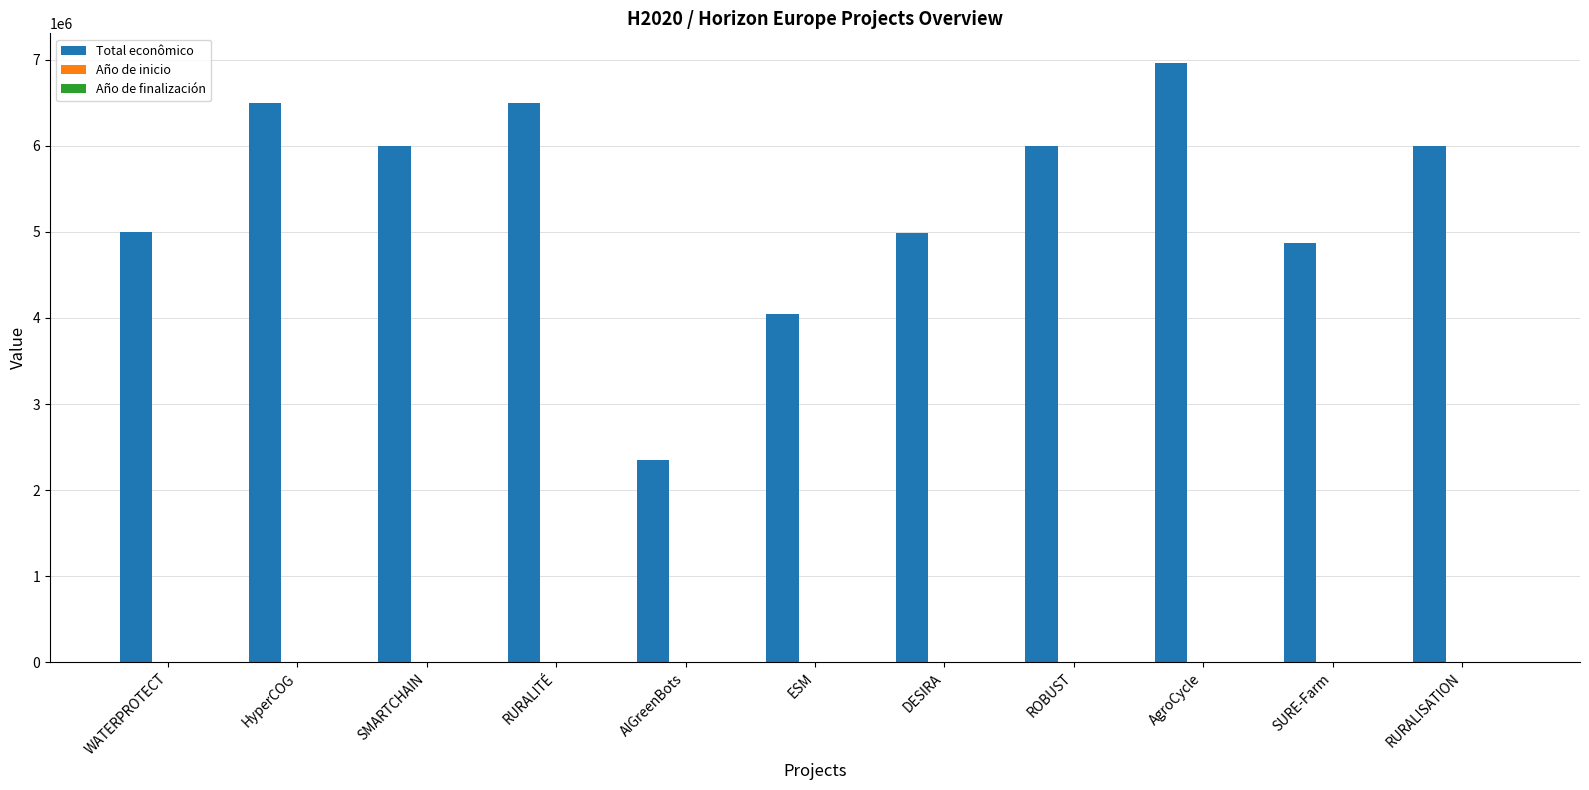

Which category has the highest value across all series?

AgroCycle